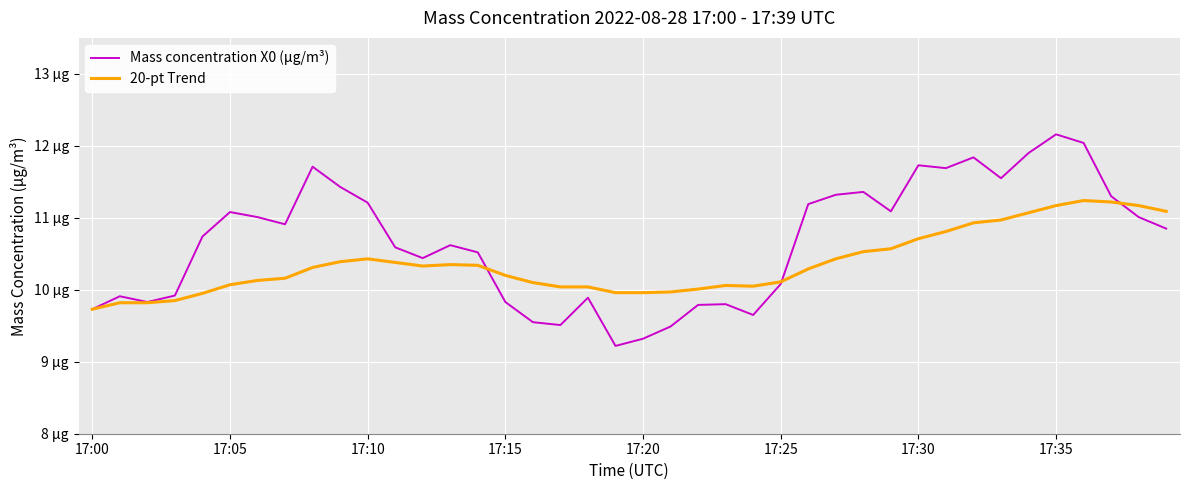

Is this an area chart (filled region under the line)?

No